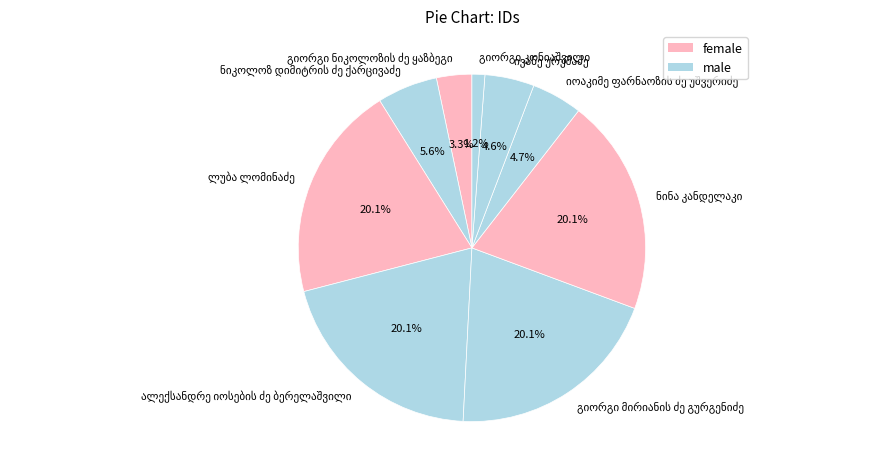

Is there a majority slice in this chart?

No